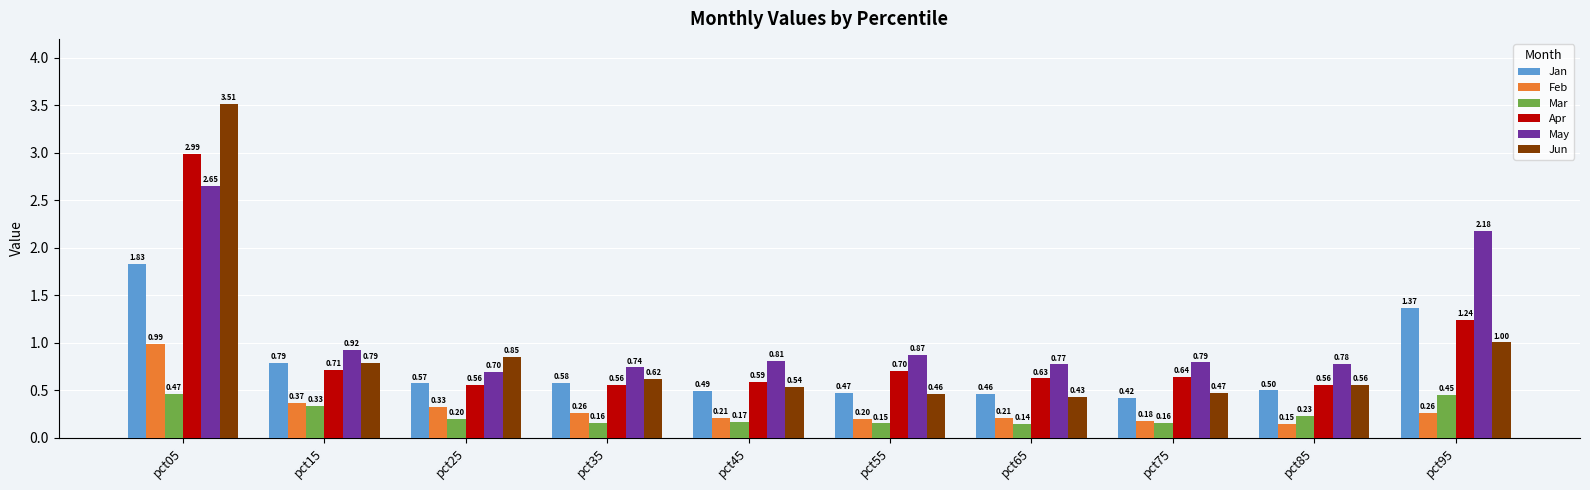

How many groups of bars are there?

10